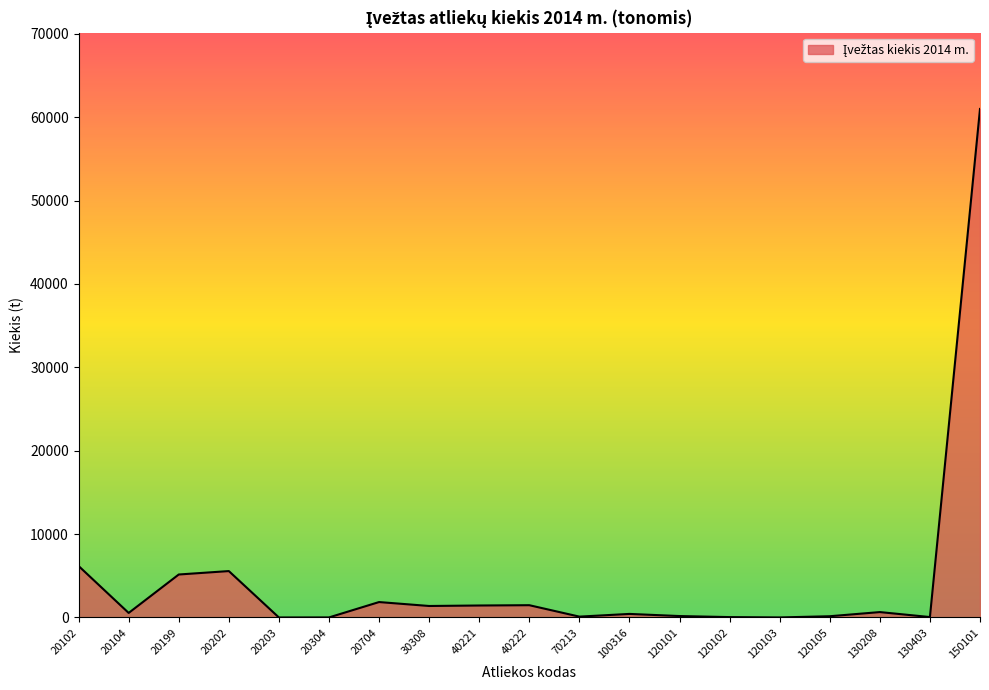

The chart shows a value of 52.0 at 130403. True or false?

True